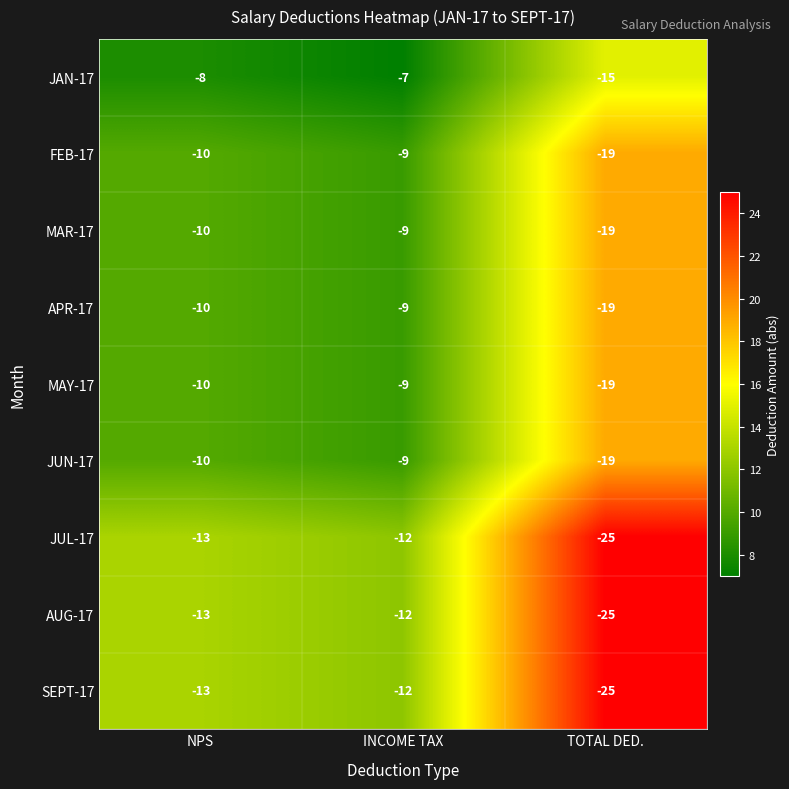

Reading right to left, list all the values displayed in this chart.

JAN-17: TOTAL DED.=-15	INCOME TAX=-7	NPS=-8
FEB-17: TOTAL DED.=-19	INCOME TAX=-9	NPS=-10
MAR-17: TOTAL DED.=-19	INCOME TAX=-9	NPS=-10
APR-17: TOTAL DED.=-19	INCOME TAX=-9	NPS=-10
MAY-17: TOTAL DED.=-19	INCOME TAX=-9	NPS=-10
JUN-17: TOTAL DED.=-19	INCOME TAX=-9	NPS=-10
JUL-17: TOTAL DED.=-25	INCOME TAX=-12	NPS=-13
AUG-17: TOTAL DED.=-25	INCOME TAX=-12	NPS=-13
SEPT-17: TOTAL DED.=-25	INCOME TAX=-12	NPS=-13